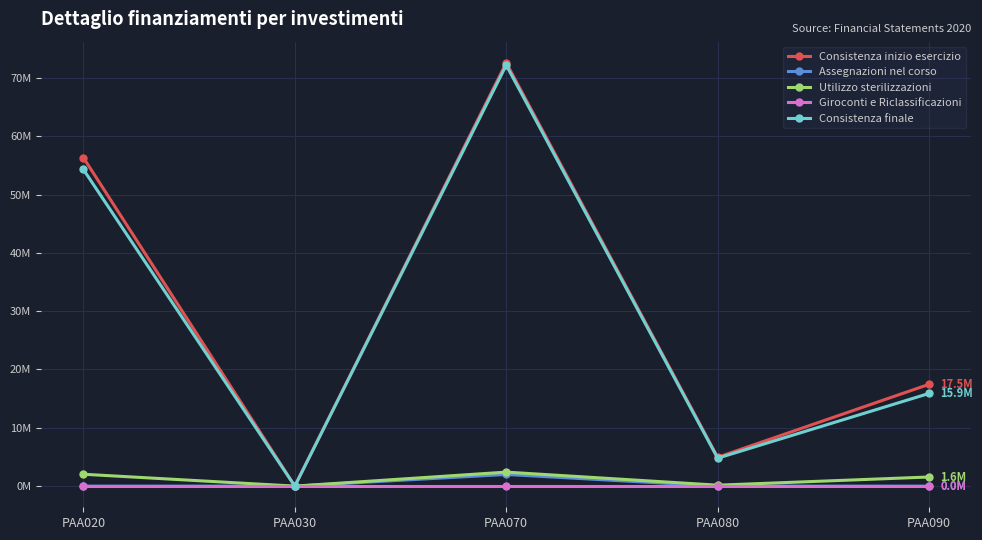

Is this an area chart (filled region under the line)?

No